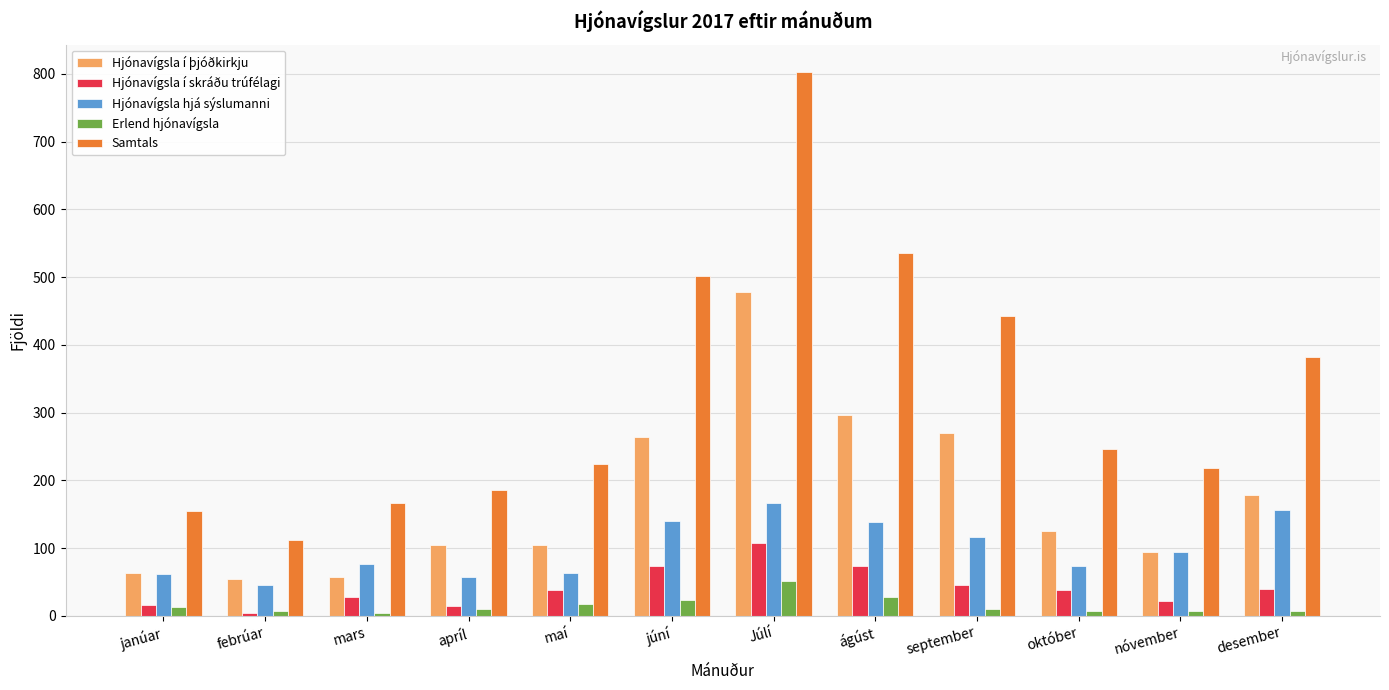

What is the difference between the Hjónavígsla í skráðu trúfélagi values at október and mars?

10